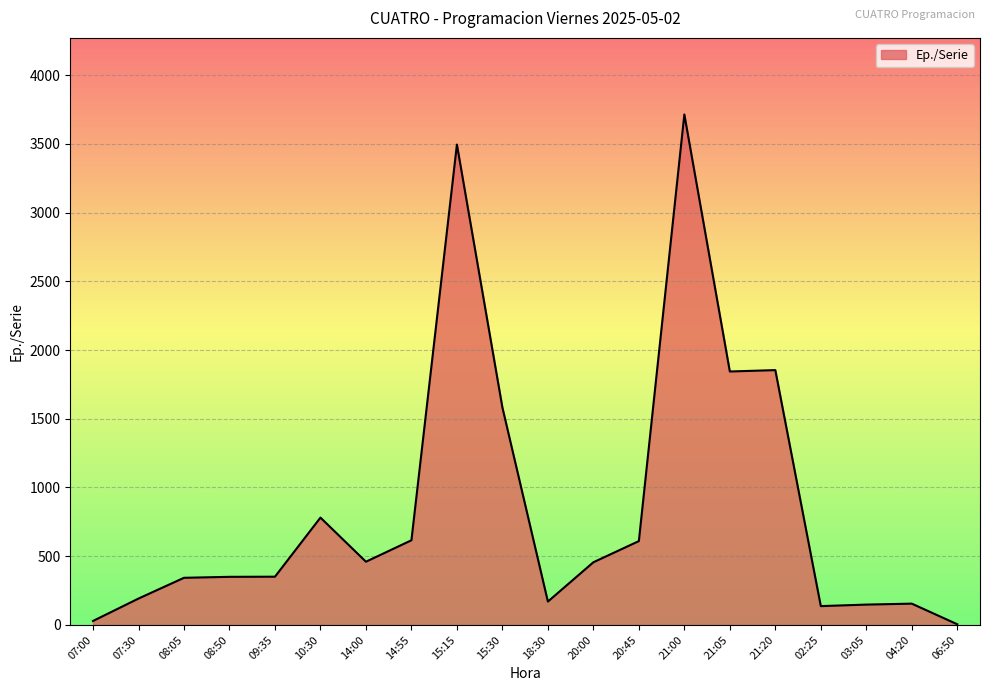

Approximately how many times larger is the value at 14:00 compared to 10:30?

0.6